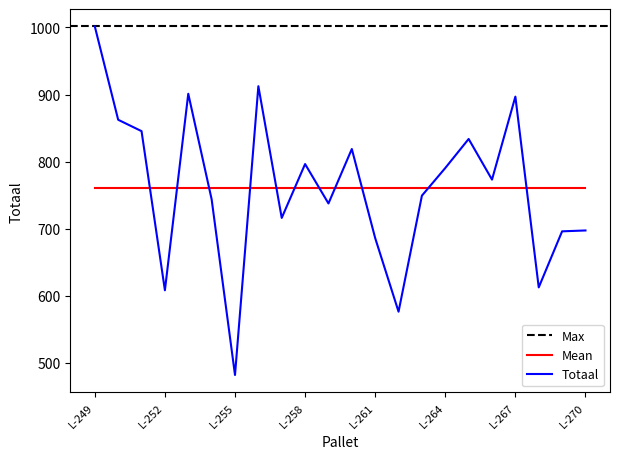

How many interior local valleys (lower than both neighbors) does the data have?

7